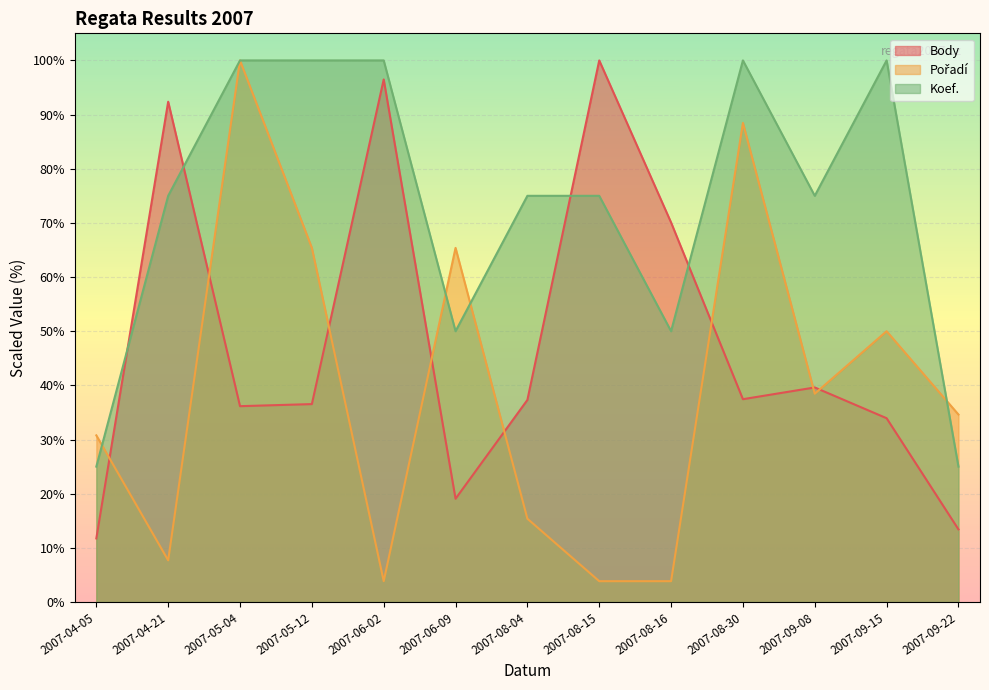

What is the maximum value for Koef.?

100.0